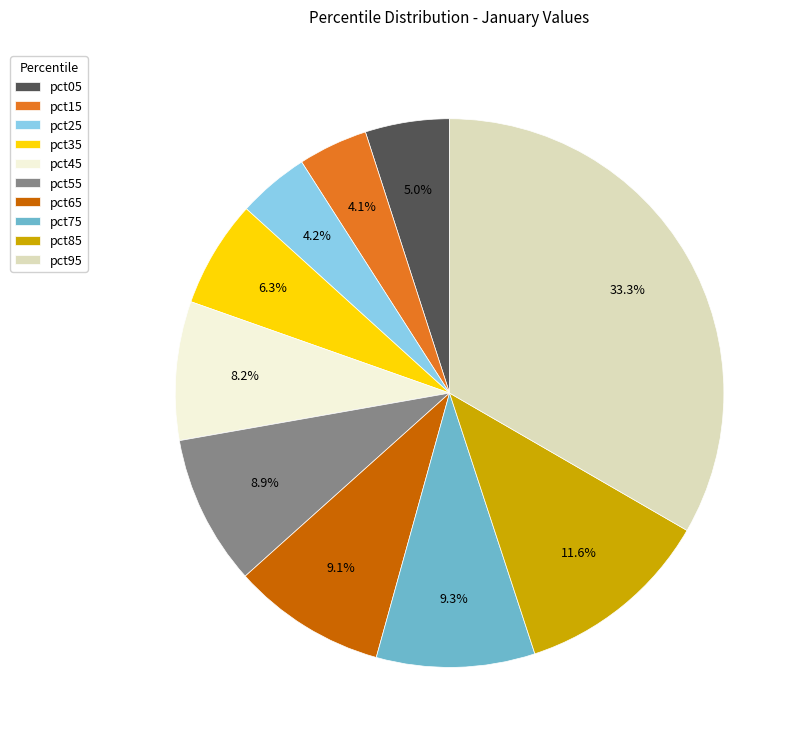

The pct25 slice represents 4% of the pie. True or false?

True